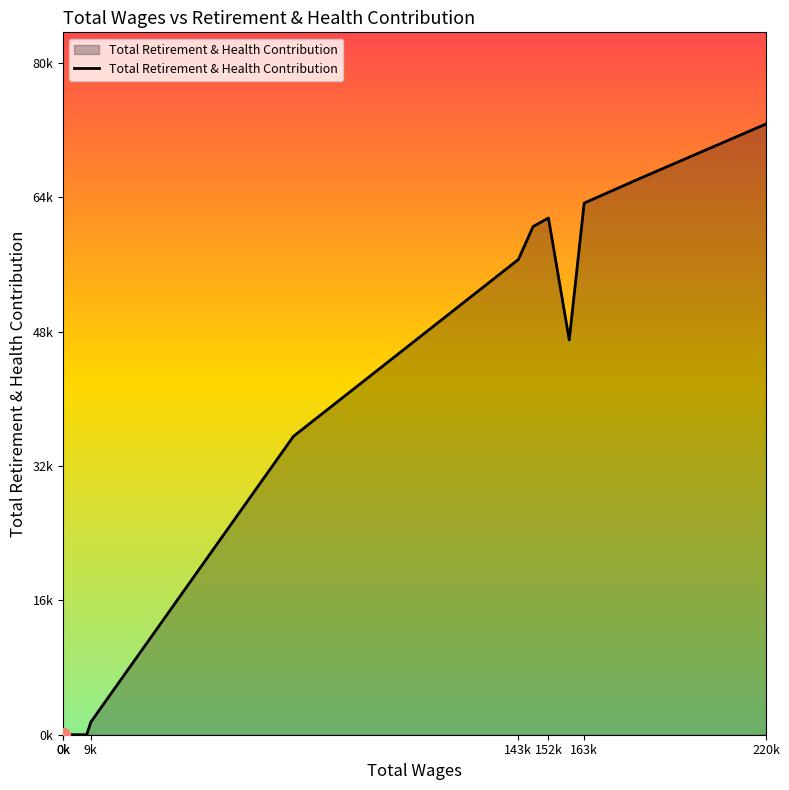

What is the maximum value shown in the chart?

73596